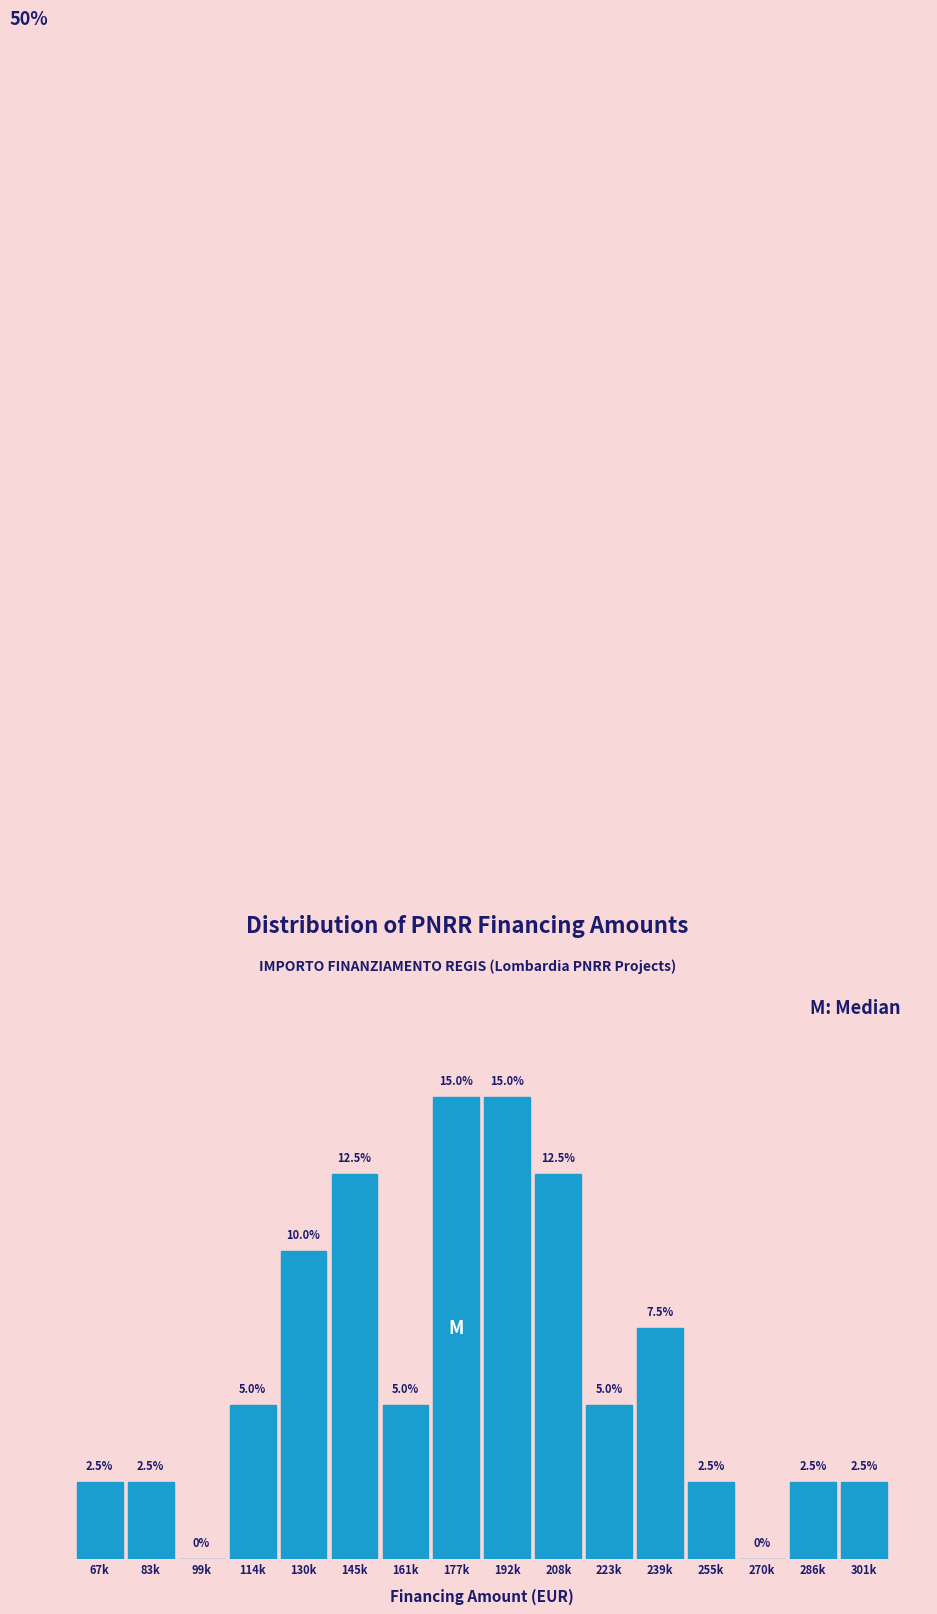

Which has a higher value, 286k or 177k?

177k